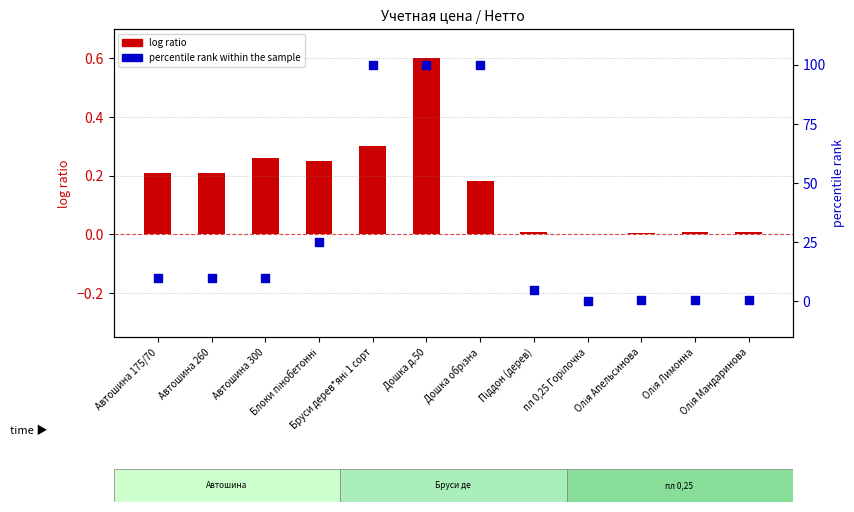

What is the change in value from Піддон (дерев) to Олія Мандаринова?

-4.5